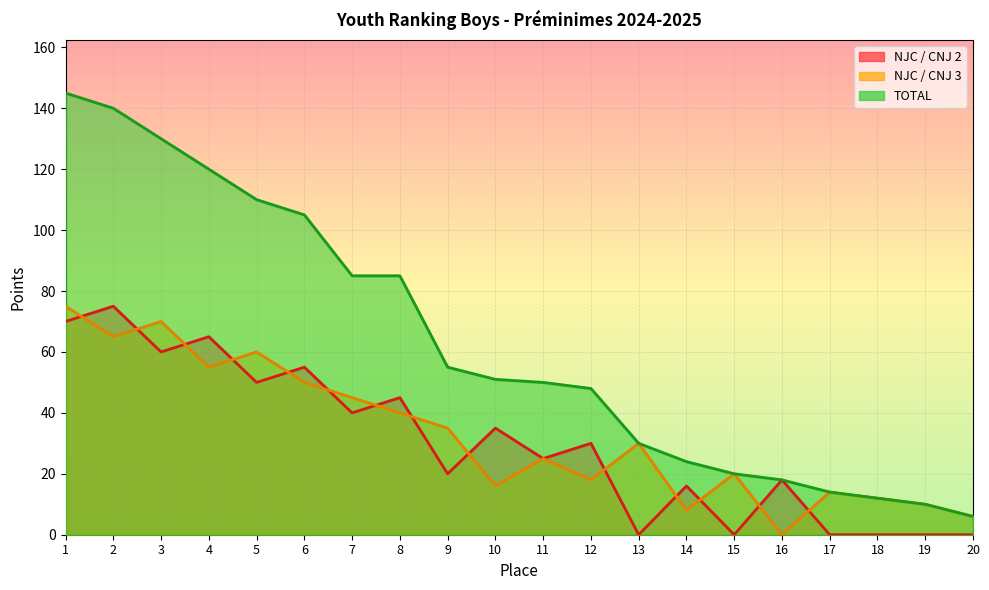

What is the value of the TOTAL point at the 16th from the left?

18